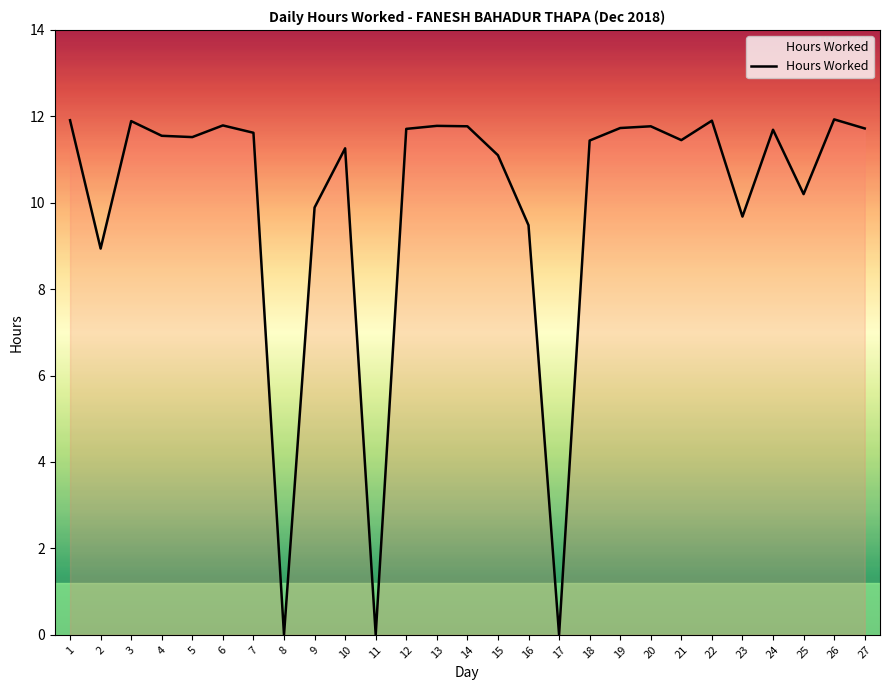

Approximately how many times larger is the value at 24 compared to 4?

1.0